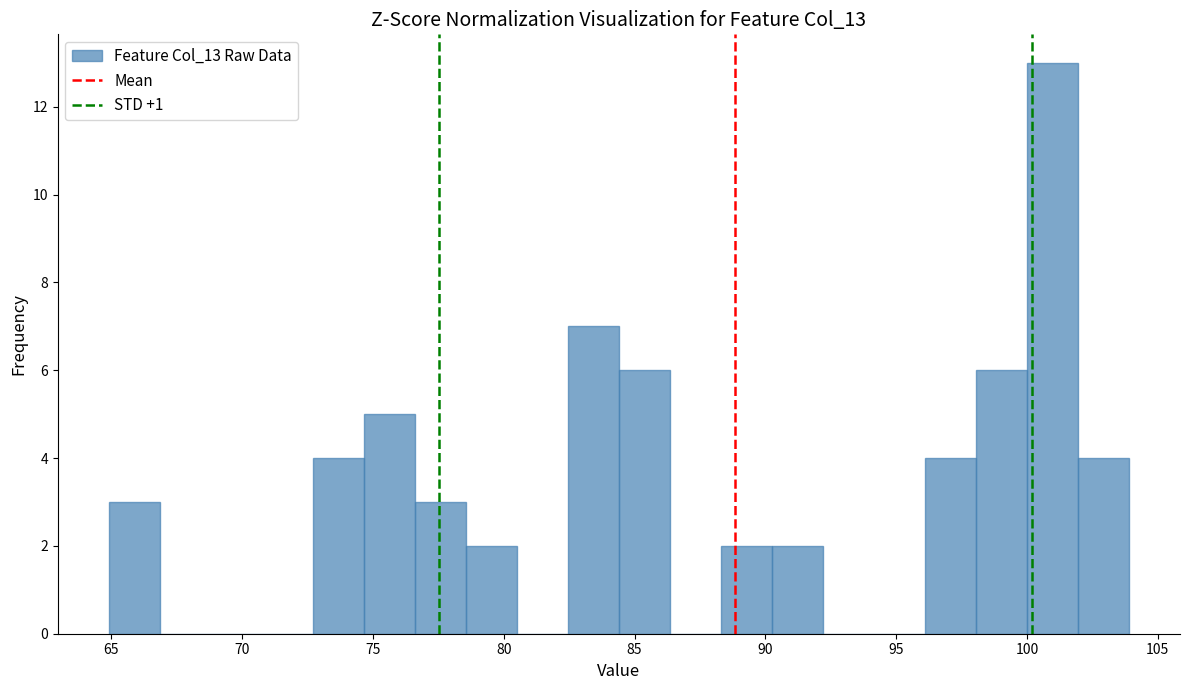

Around what value on the x-axis is the tallest bar? Give the approximate position of its centre, as read against the axis.

101.0